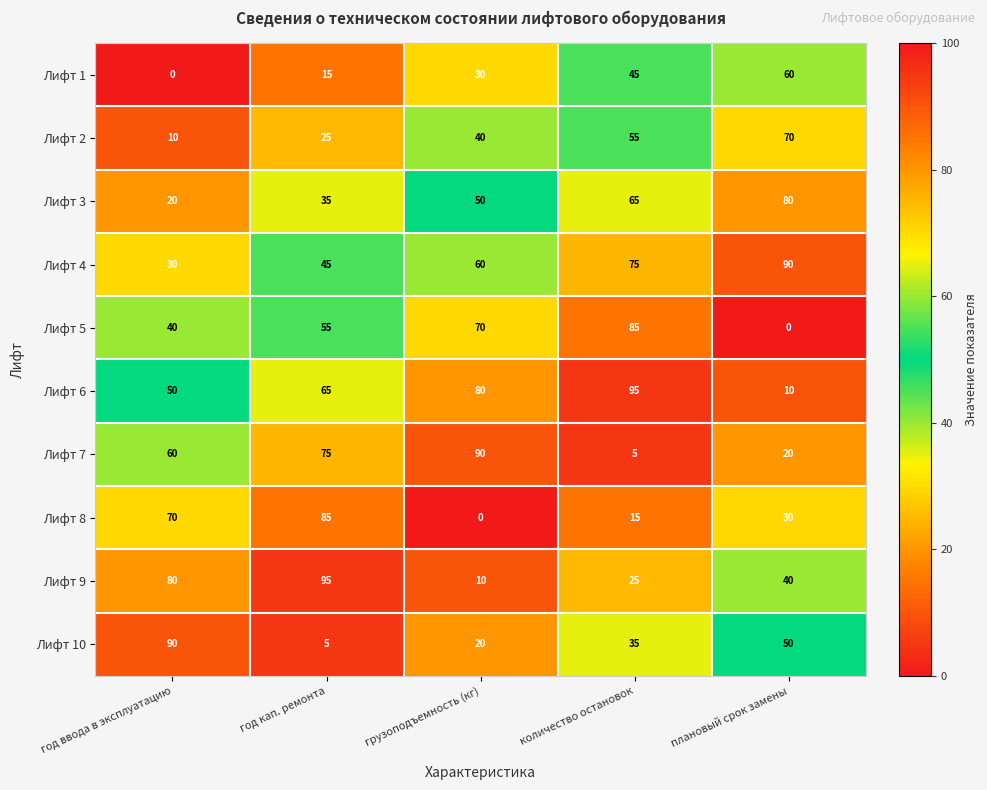

What is the sum of all Лифт 8 values?

200